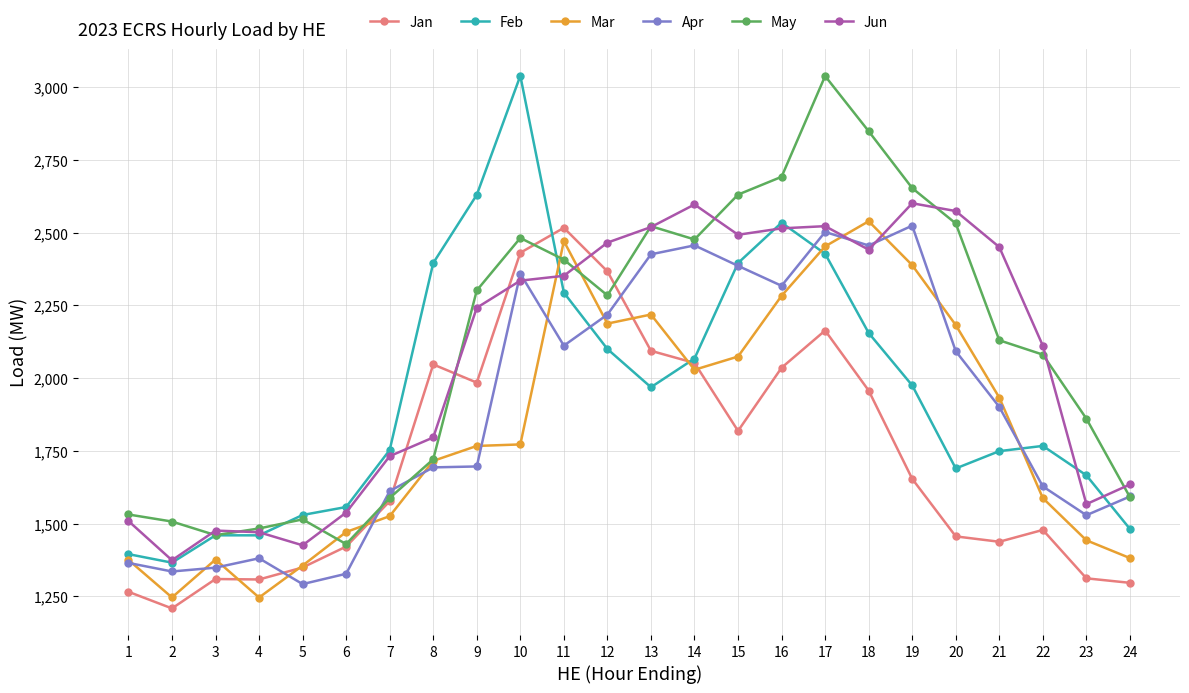

How many interior local valleys does the May series have?

4